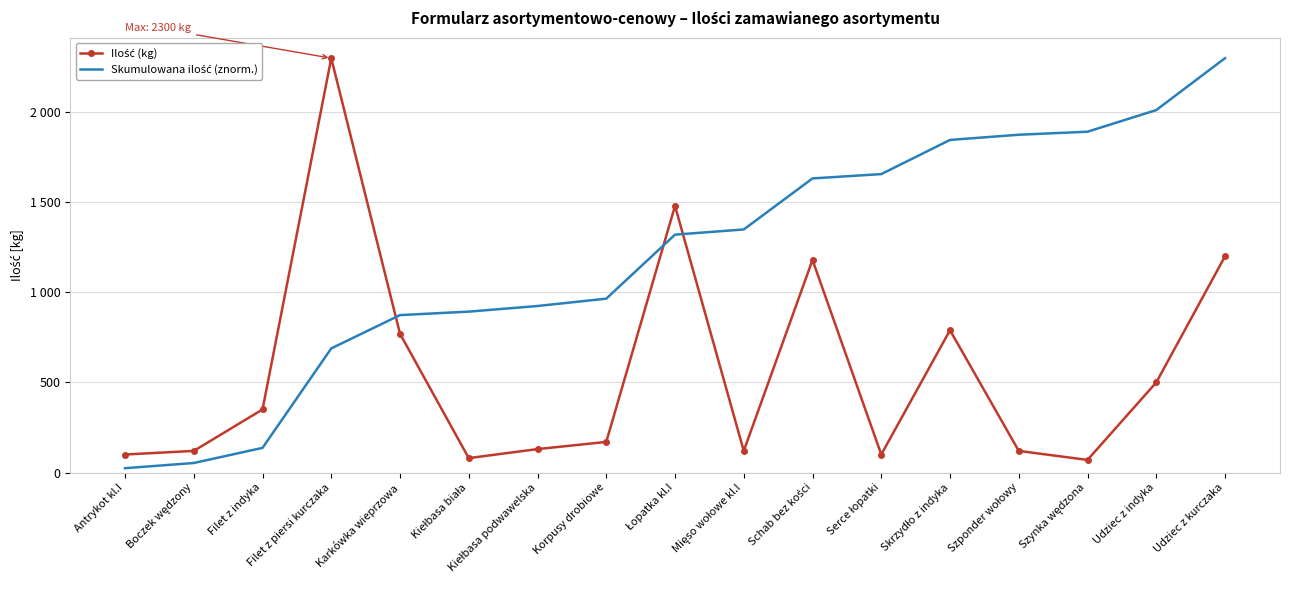

Reading left to right, extract all data points from this chart.

Ilość (kg): Antrykot kl.I=100.0	Boczek wędzony=120.0	Filet z indyka=350.0	Filet z piersi kurczaka=2300.0	Karkówka wieprzowa=770.0	Kiełbasa biała=80.0	Kiełbasa podwawelska=130.0	Korpusy drobiowe=170.0	Łopatka kl.I=1480.0	Mięso wołowe kl.I=120.0	Schab bez kości=1180.0	Serce łopatki=100.0	Skrzydło z indyka=790.0	Szponder wołowy=120.0	Szynka wędzona=70.0	Udziec z indyka=500.0	Udziec z kurczaka=1200.0
Skumulowana ilość (znorm.): Antrykot kl.I=24.0	Boczek wędzony=52.8	Filet z indyka=136.8	Filet z piersi kurczaka=689.0	Karkówka wieprzowa=873.9	Kiełbasa biała=893.1	Kiełbasa podwawelska=924.3	Korpusy drobiowe=965.1	Łopatka kl.I=1320.5	Mięso wołowe kl.I=1349.3	Schab bez kości=1632.6	Serce łopatki=1656.6	Skrzydło z indyka=1846.2	Szponder wołowy=1875.1	Szynka wędzona=1891.9	Udziec z indyka=2011.9	Udziec z kurczaka=2300.0